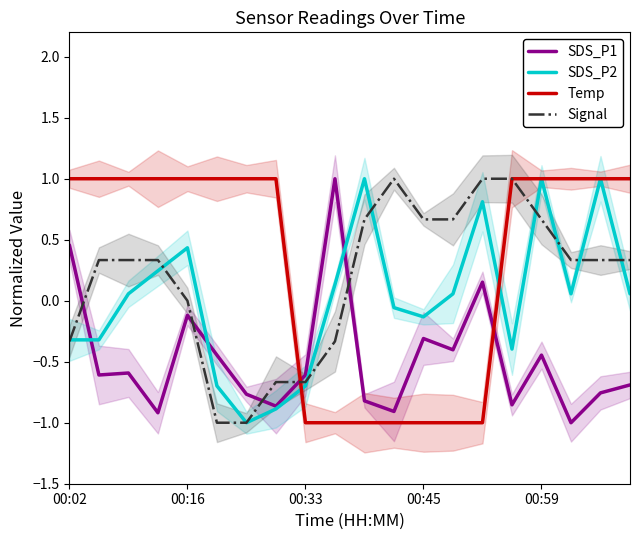

How many negative values does the Signal series have?

6